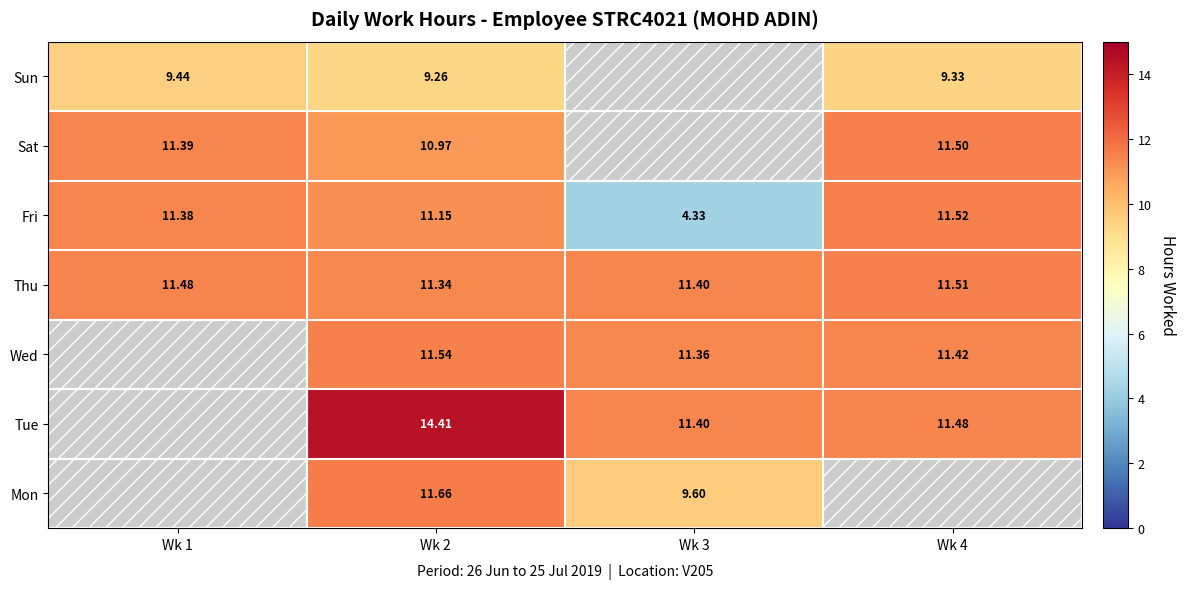

Count the number of data series in this chart.

7